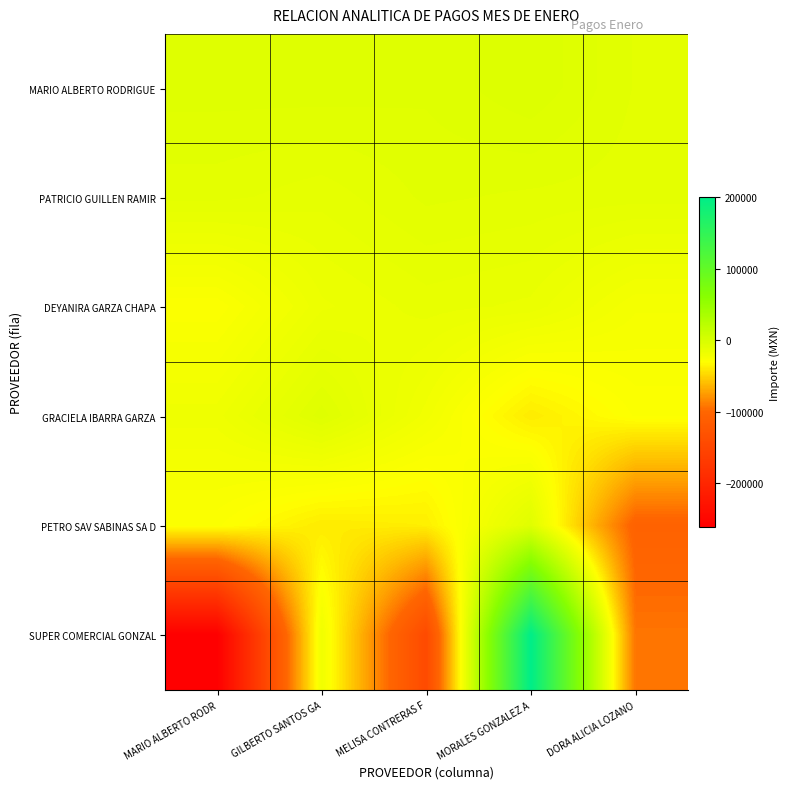

Reading left to right, transcribe all the data shown in this chart.

MARIO ALBERTO RODRIGUE: MARIO ALBERTO RODR=-5961.6	GILBERTO SANTOS GA=-5800.0	MELISA CONTRERAS F=-6467.6	MORALES GONZALEZ A=-3358.2	DORA ALICIA LOZANO=-8805.6
PATRICIO GUILLEN RAMIR: MARIO ALBERTO RODR=-9778.8	GILBERTO SANTOS GA=-11600.0	MELISA CONTRERAS F=-8205.8	MORALES GONZALEZ A=-9027.1	DORA ALICIA LOZANO=-9604.0
DEYANIRA GARZA CHAPA: MARIO ALBERTO RODR=-28000.0	GILBERTO SANTOS GA=-16240.0	MELISA CONTRERAS F=-13171.0	MORALES GONZALEZ A=-14517.5	DORA ALICIA LOZANO=-22719.0
GRACIELA IBARRA GARZA: MARIO ALBERTO RODR=-18349.2	GILBERTO SANTOS GA=-5794.9	MELISA CONTRERAS F=-20327.2	MORALES GONZALEZ A=-38873.9	DORA ALICIA LOZANO=-28101.9
PETRO SAV SABINAS SA D: MARIO ALBERTO RODR=-27962.6	GILBERTO SANTOS GA=-39164.3	MELISA CONTRERAS F=-37448.5	MORALES GONZALEZ A=-6250.0	DORA ALICIA LOZANO=-104909.1
SUPER COMERCIAL GONZAL: MARIO ALBERTO RODR=-260815.0	GILBERTO SANTOS GA=-19070.0	MELISA CONTRERAS F=-142680.0	MORALES GONZALEZ A=200333.5	DORA ALICIA LOZANO=-92484.8